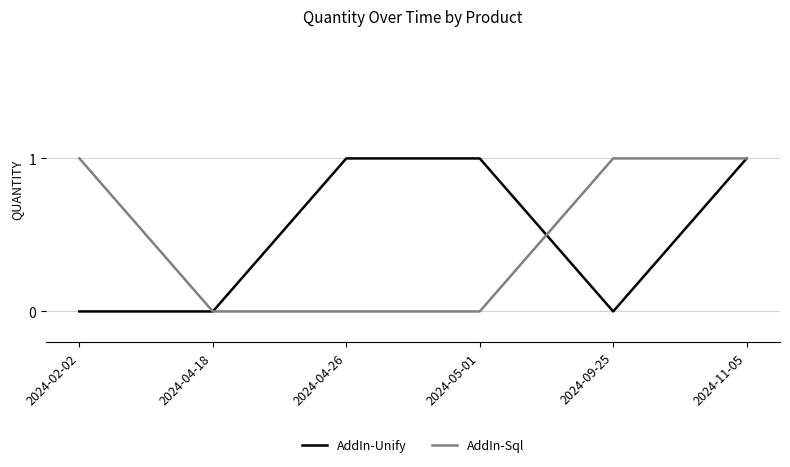

At 2024-02-02, list the series in order from smallest to largest.

AddIn-Unify, AddIn-Sql